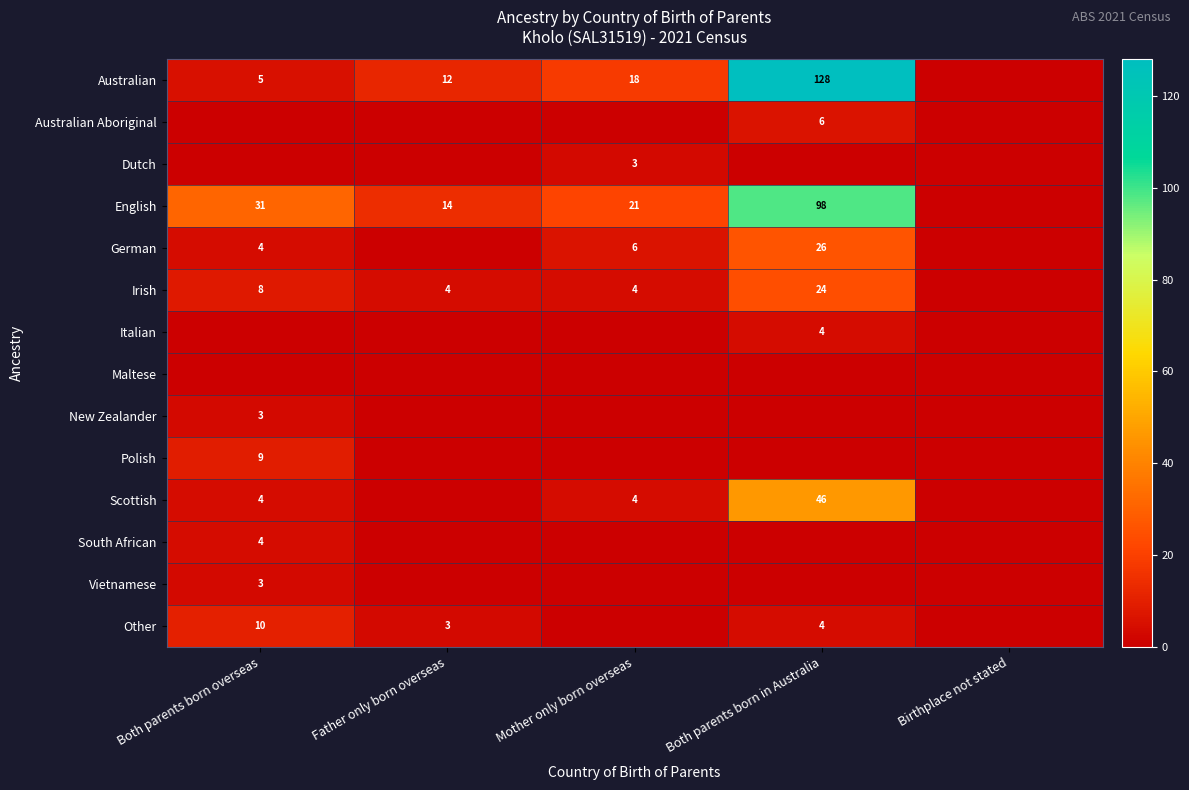

True or false: Irish has a value of 1 at Father only born overseas.

False